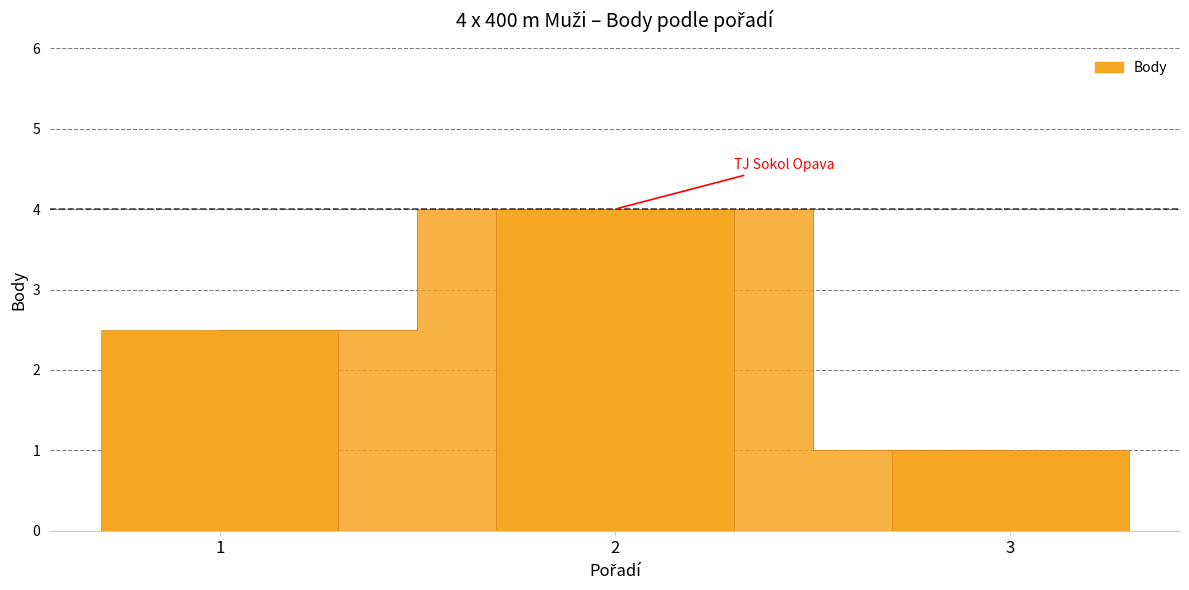

Reading left to right, transcribe all the data shown in this chart.

1=2.5	2=4.0	3=1.0